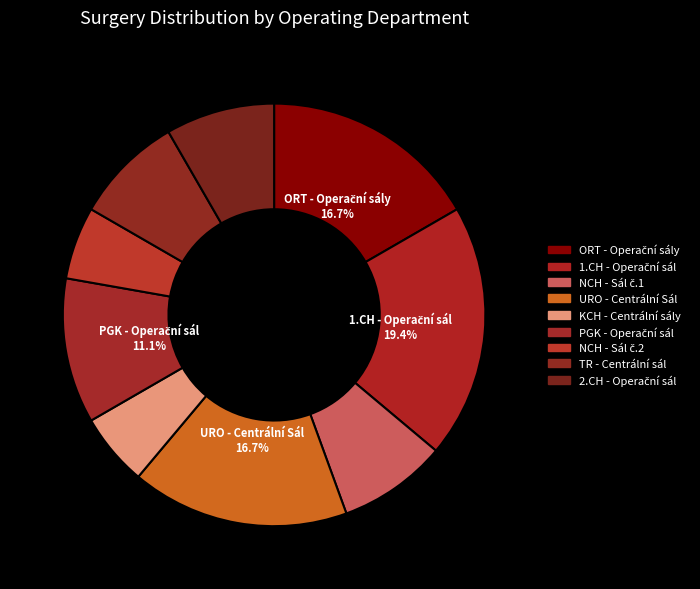

How many segments does this pie chart have?

9